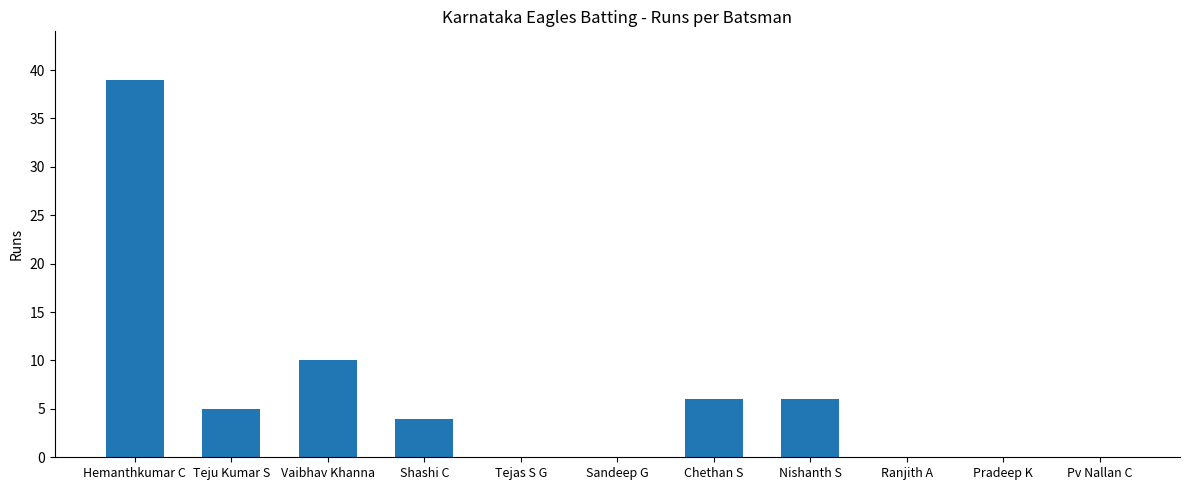

What is the sum of all values?

70